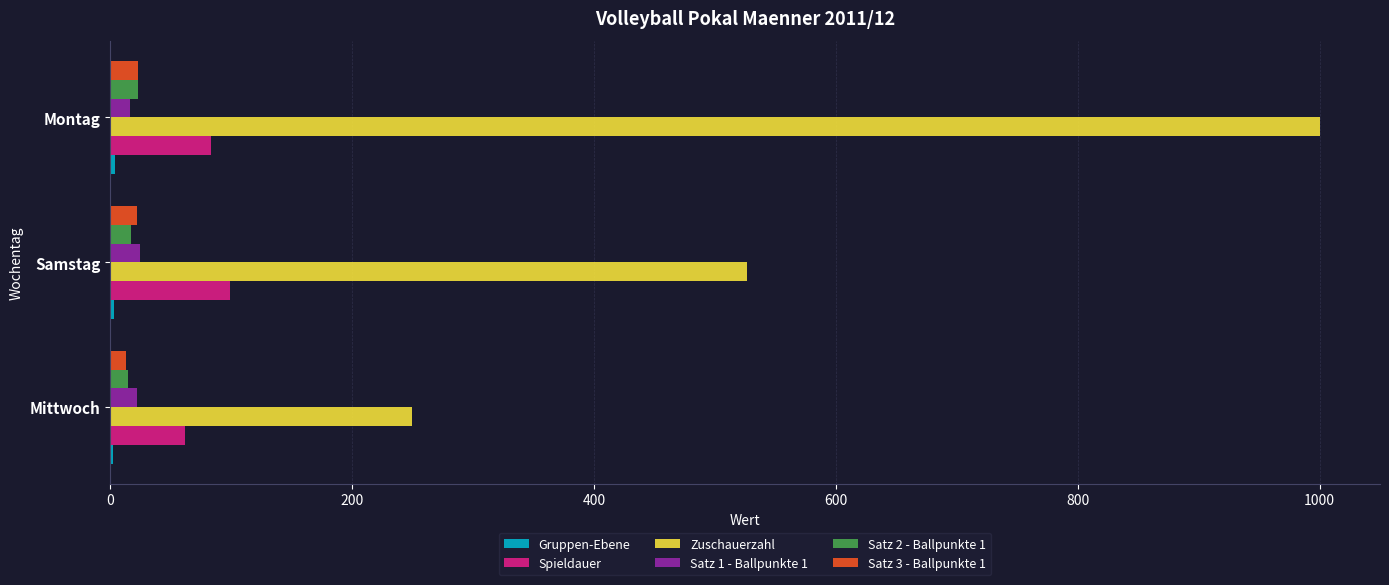

Which series has the largest total across all categories?

Zuschauerzahl